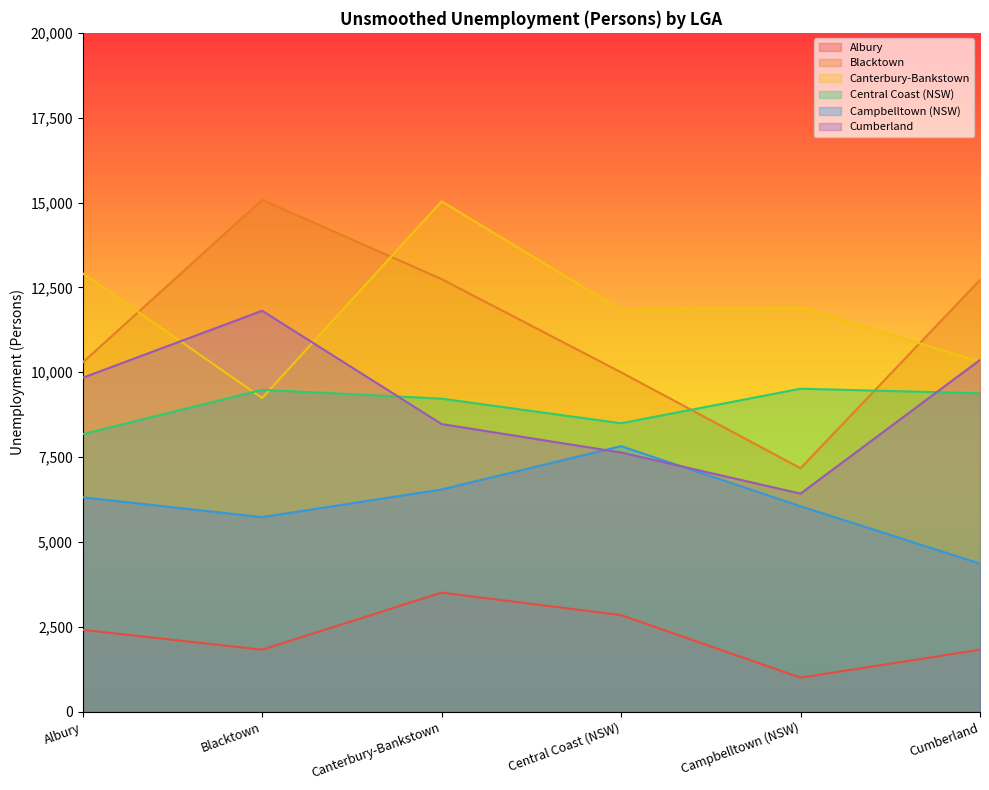

At which category does Canterbury-Bankstown reach its first local valley?

Blacktown